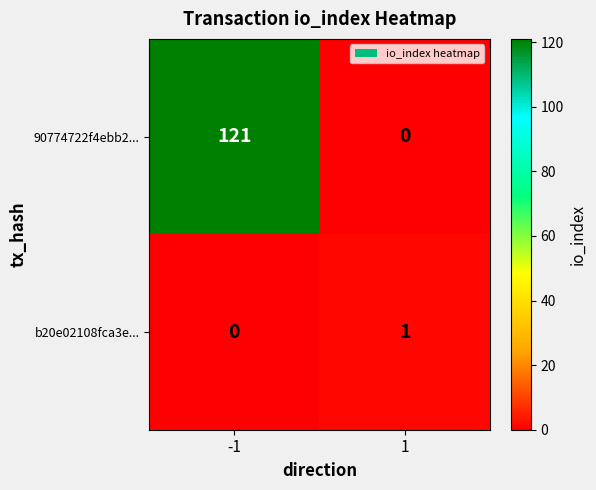

Count the number of data series in this chart.

2